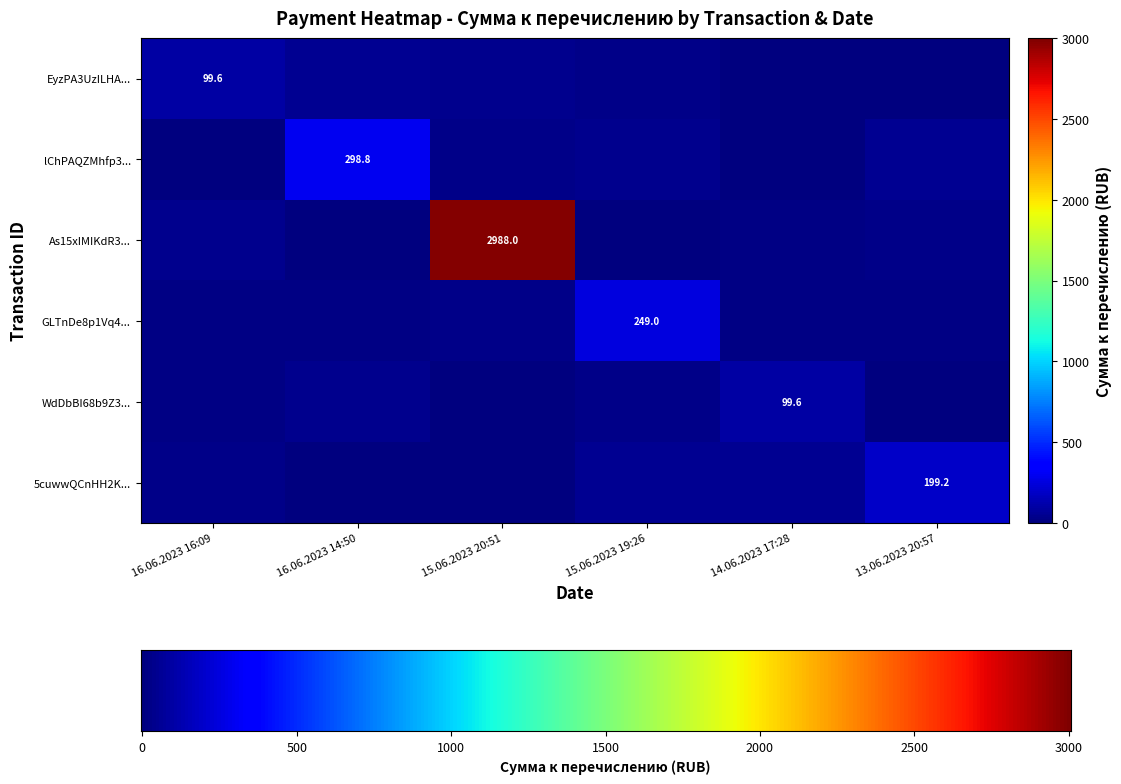

What is the greatest value displayed?

2988.0